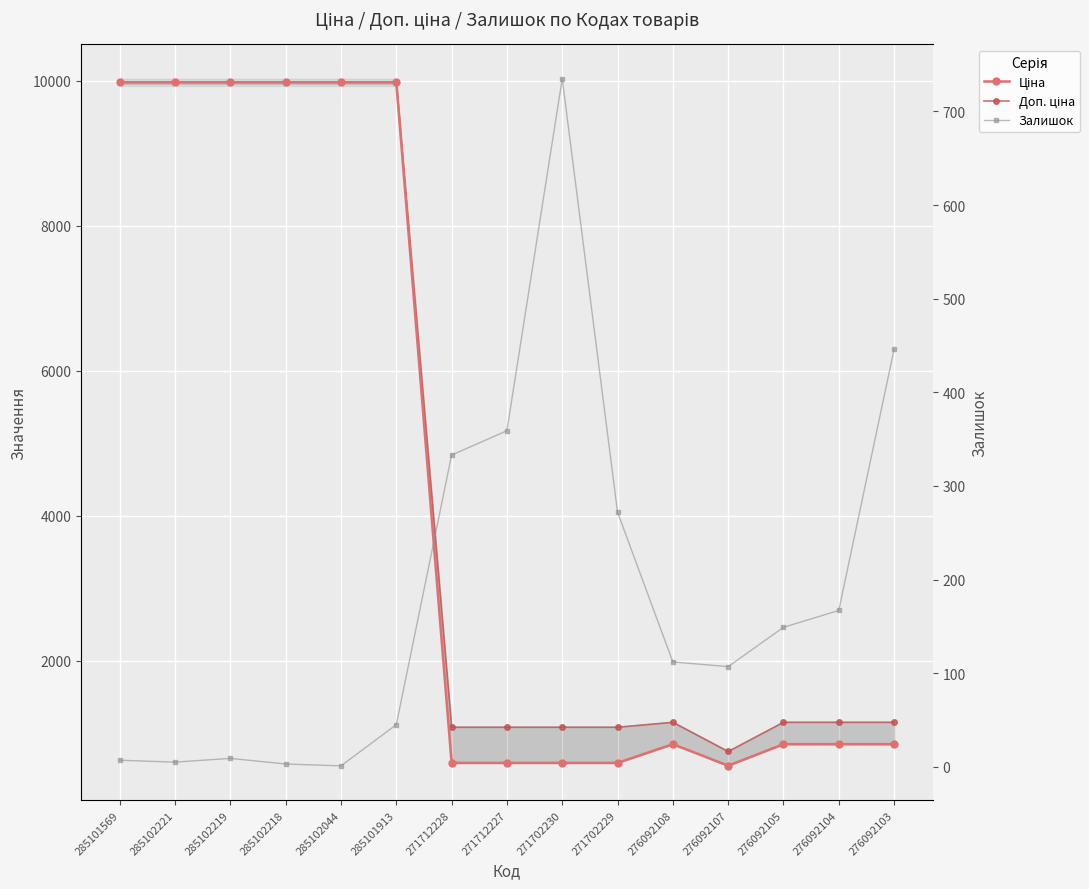

What is the greatest value displayed?

9975.0